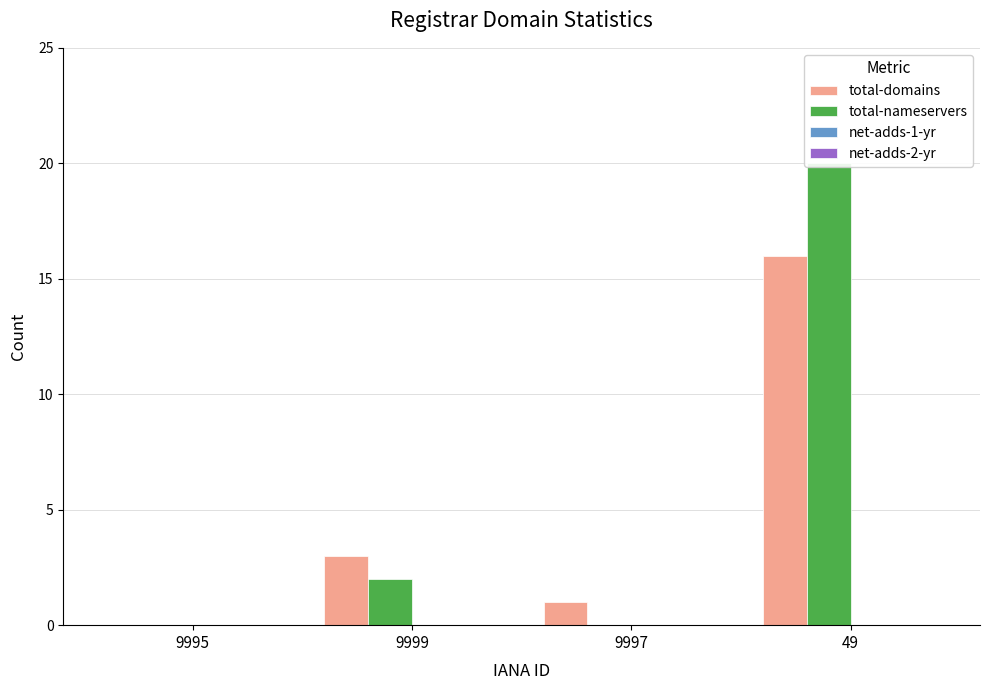

How many data points does each series have?

4